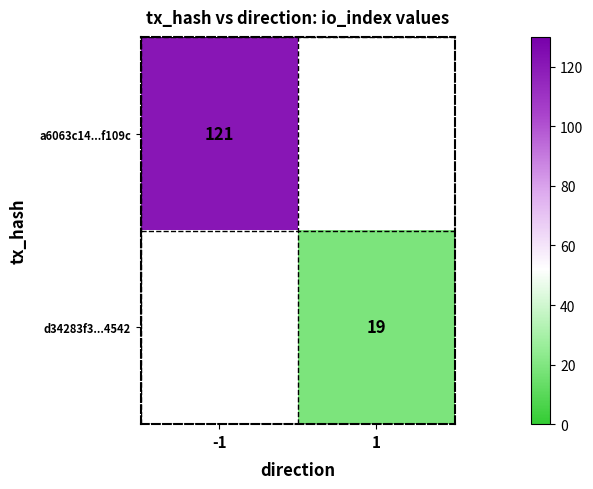

The d34283f3...4542 series shows 8.5 at 1. True or false?

False